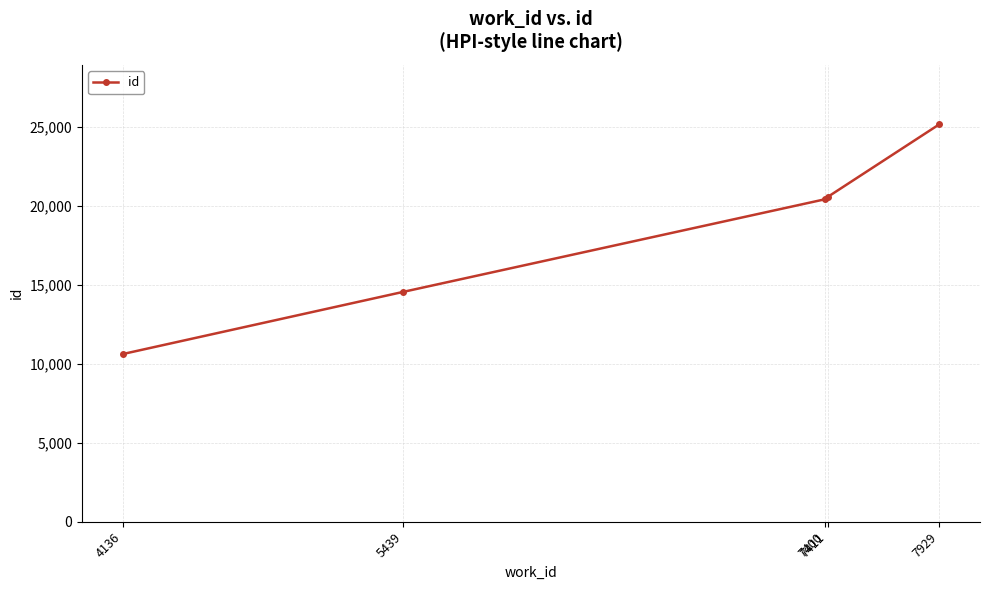

What is the smallest value displayed?

10616